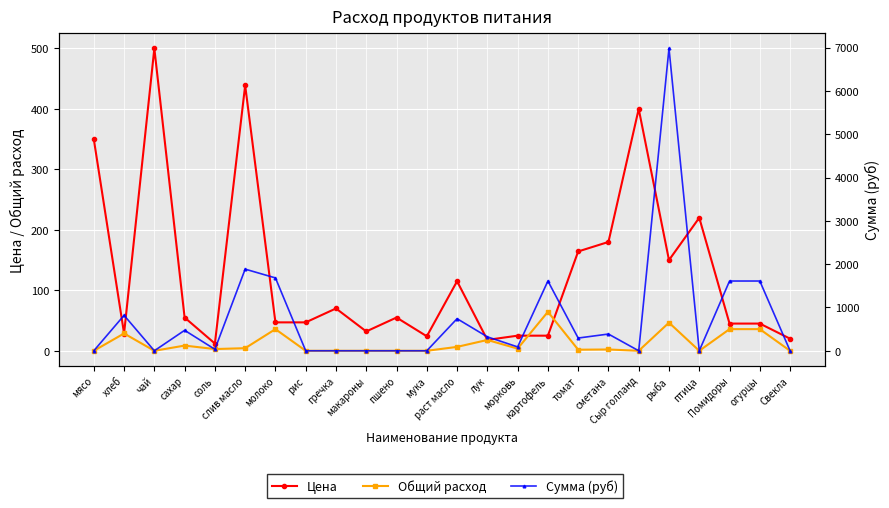

Between сахар and сметана, which series saw the biggest shift?

Цена